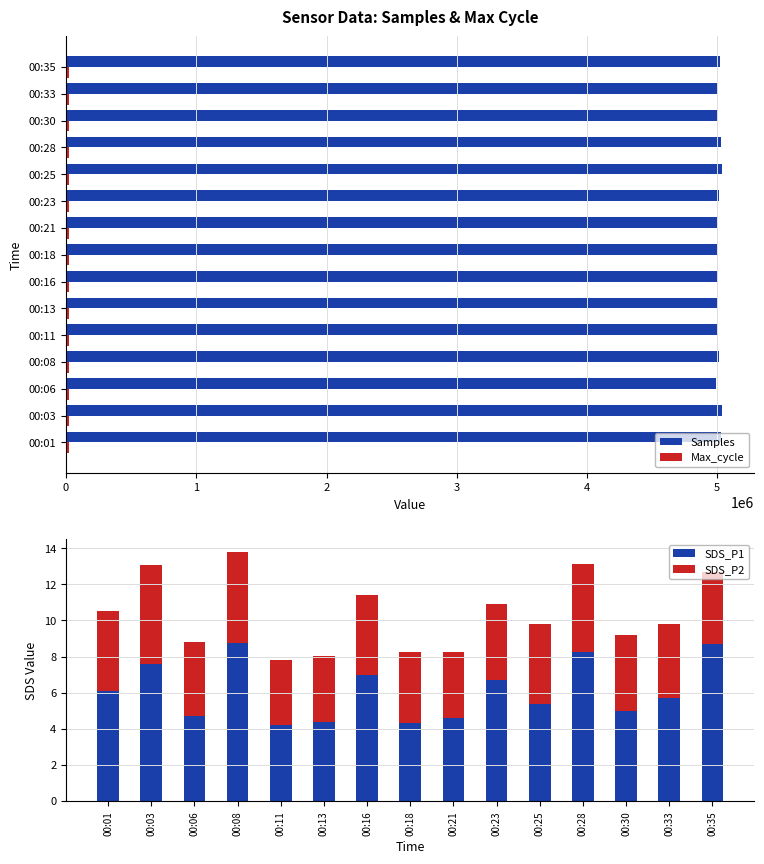

Reading right to left, transcribe all the data shown in this chart.

Samples: 5024760.0	5009055.0	5002248.0	5026368.0	5032790.0	5013624.0	4995425.0	4999178.0	5007911.0	5008552.0	5008333.0	5013532.0	4993315.0	5033702.0	5025011.0
Max_cycle: 20050.0	20132.0	20132.0	20107.0	20057.0	20662.0	20136.0	20631.0	20060.0	20073.0	20478.0	20048.0	20126.0	20063.0	20076.0
SDS_P1: 8.7	5.7	5.0	8.2	5.4	6.7	4.6	4.3	7.0	4.3	4.2	8.8	4.7	7.6	6.1
SDS_P2: 4.0	4.1	4.2	4.9	4.4	4.2	3.7	3.9	4.4	3.7	3.6	5.0	4.1	5.5	4.5